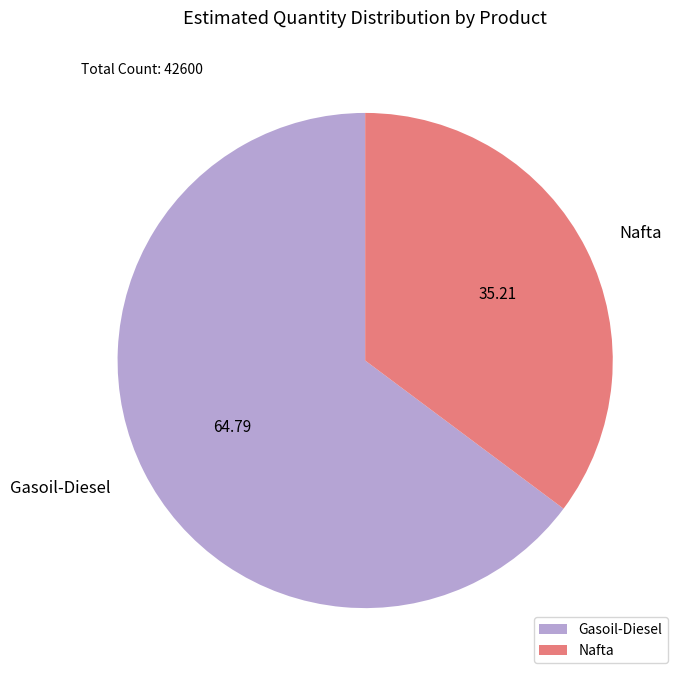

Rank the categories by value from lowest to highest.

Nafta, Gasoil-Diesel